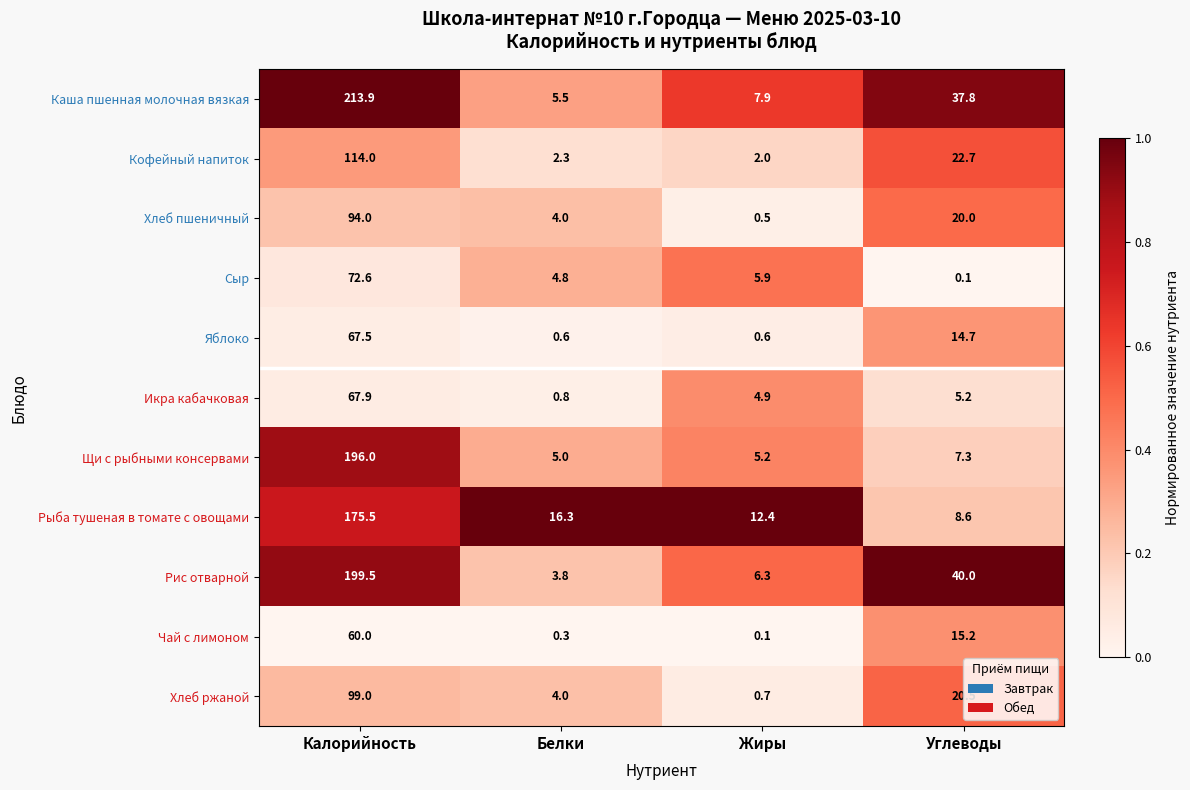

What is the difference between the maximum and minimum values in the Щи с рыбными консервами series?

191.0